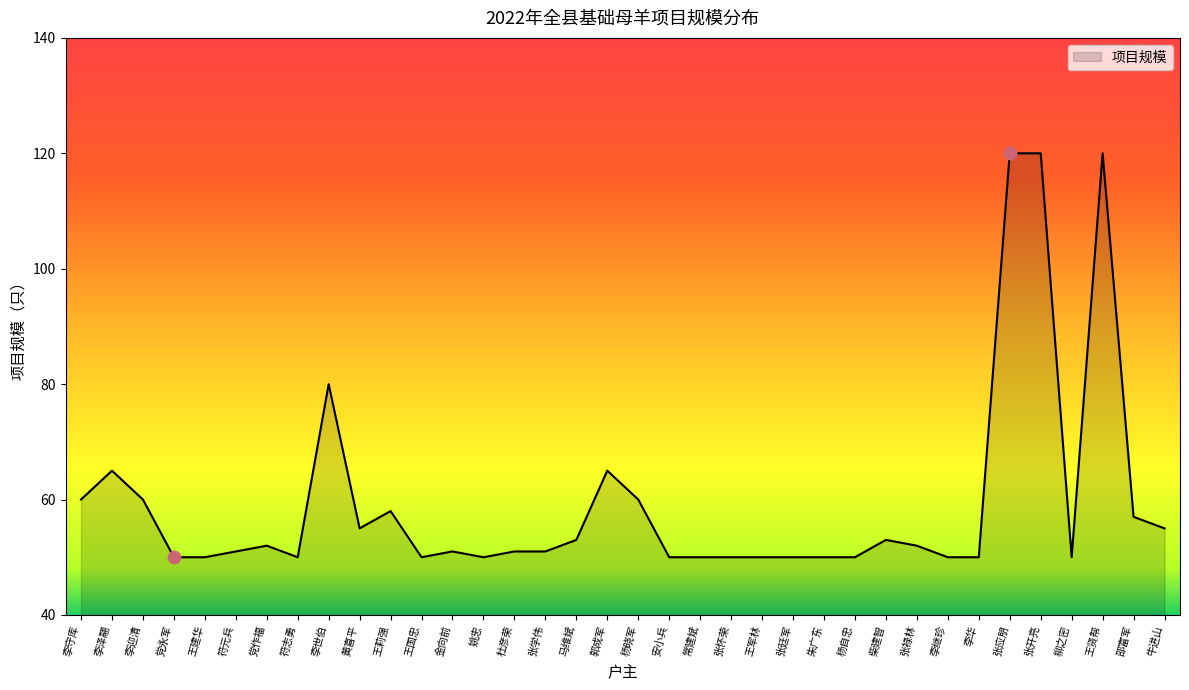

What is the change in value from 李继珍 to 邵富军?

+7